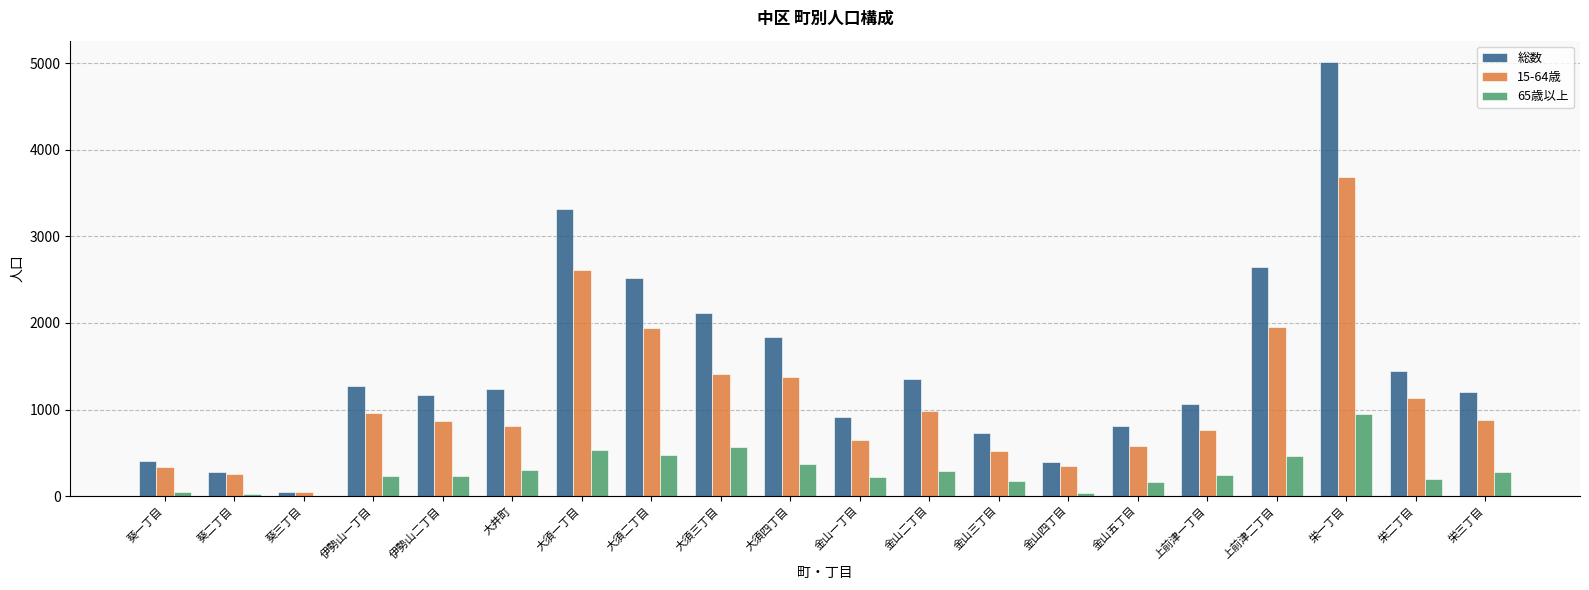

Between 金山三丁目 and 栄三丁目, which series saw the biggest shift?

総数